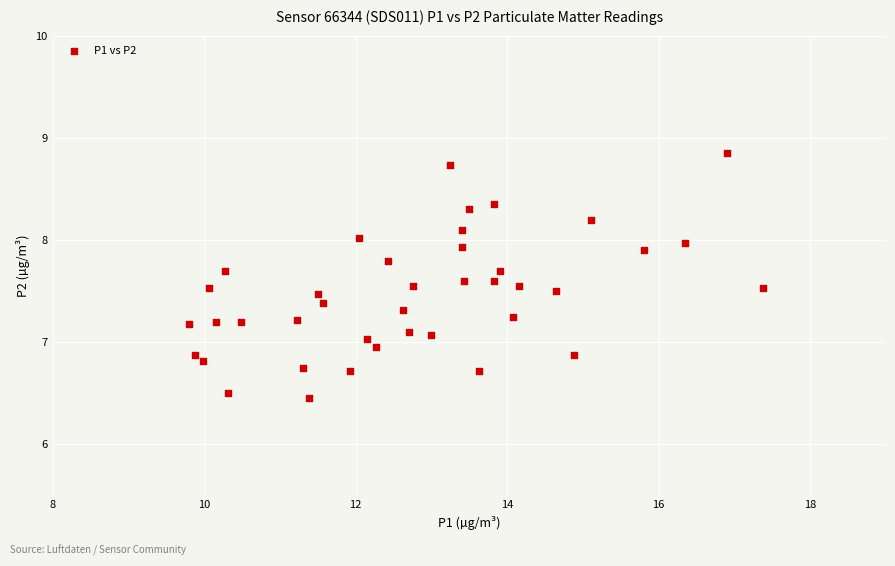

What is the range of X values (max minus min)?

7.6